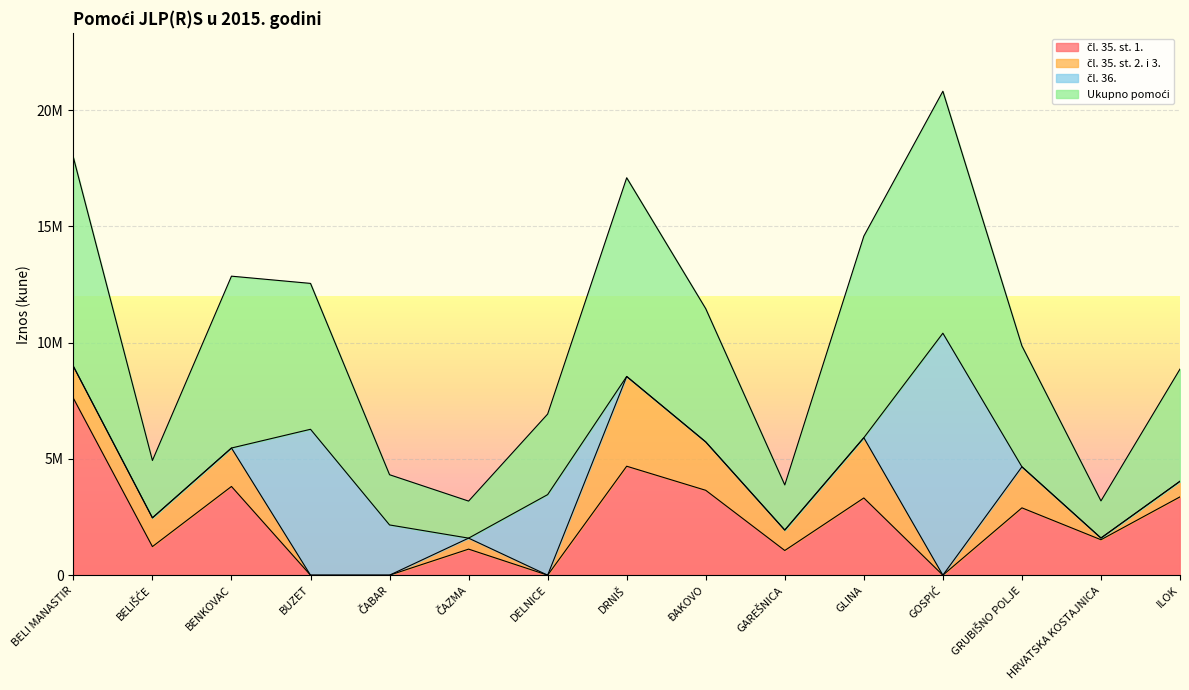

What is the label of the 4th point from the left?

BUZET